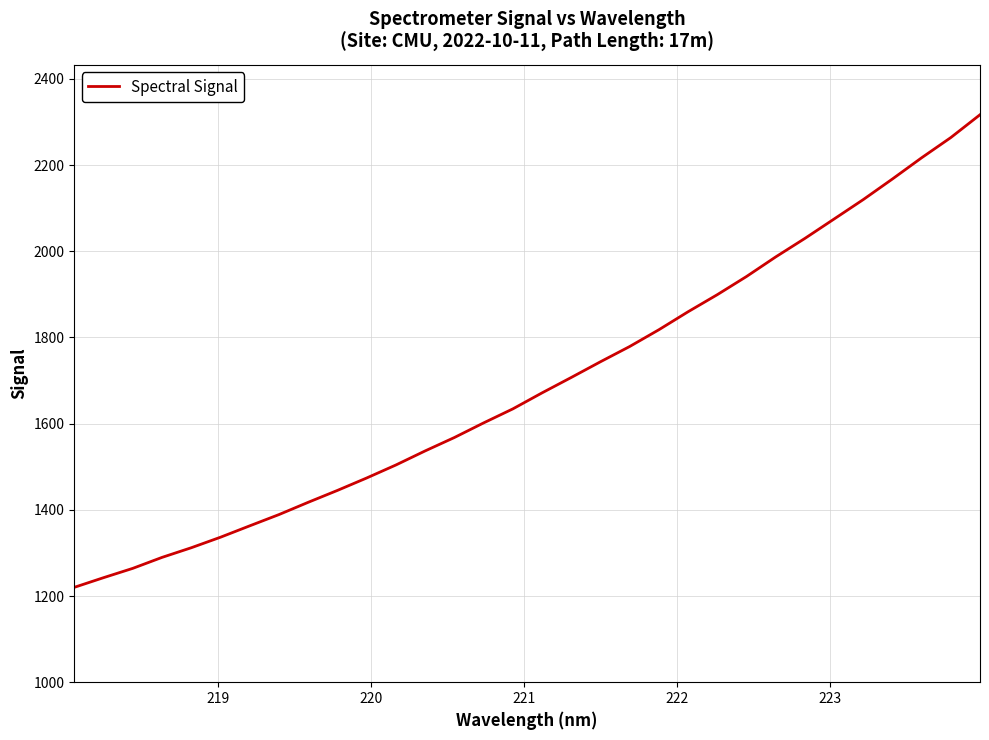

What is the difference between the maximum and minimum values?

1096.8